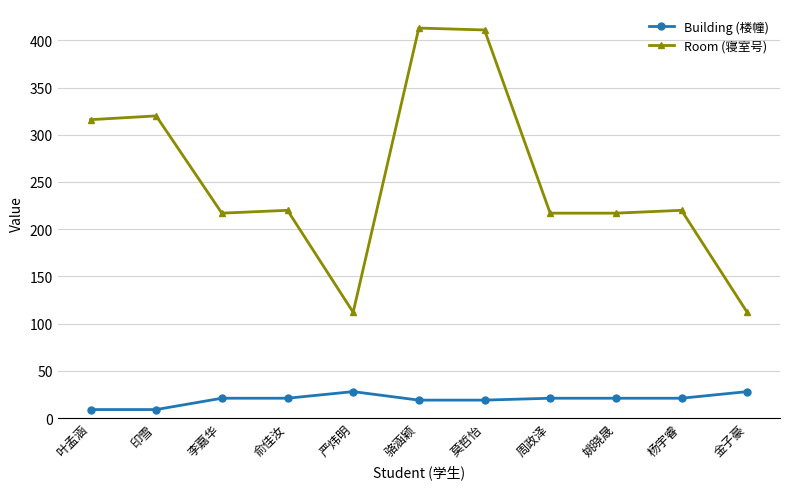

Which series has the largest range (max minus min)?

Room (寝室号)